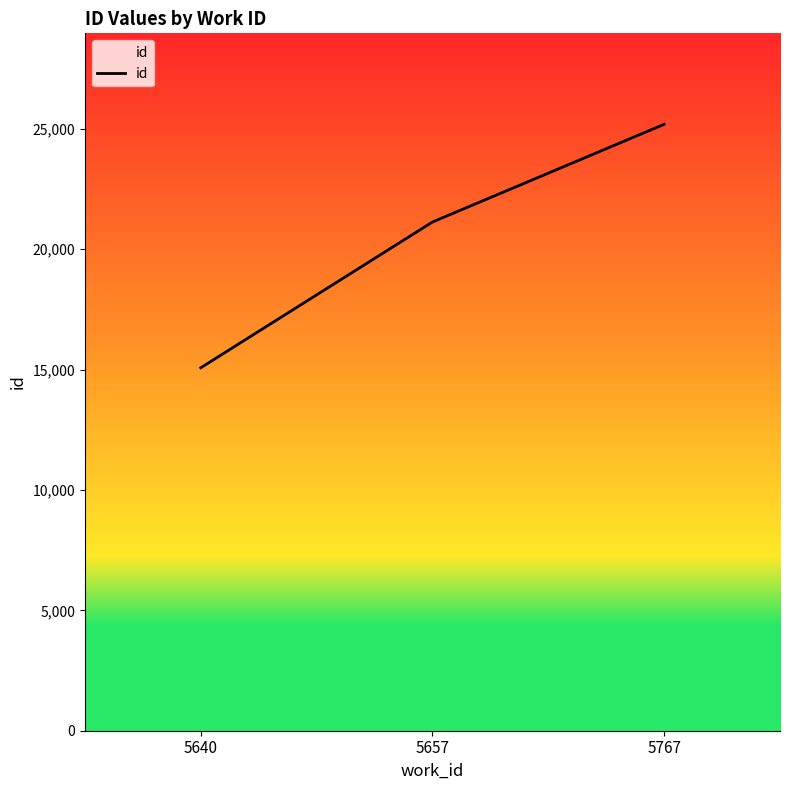

What is the difference between the values at 5657 and 5767?

4059